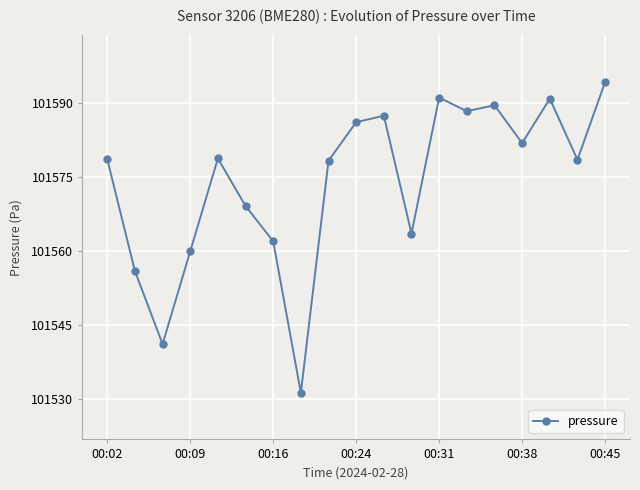

How many data points are less than 101578?

7